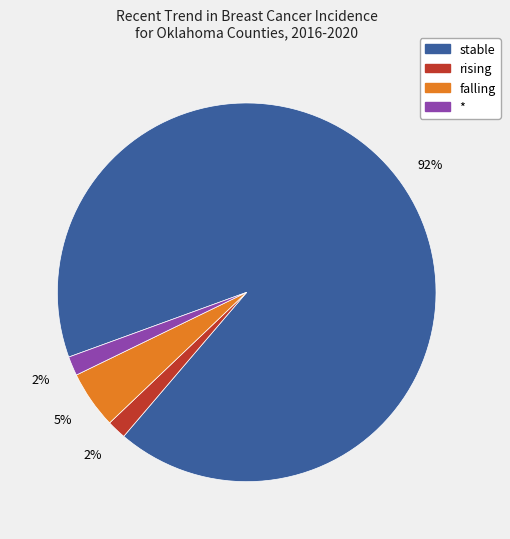

How many slices are in this pie chart?

4